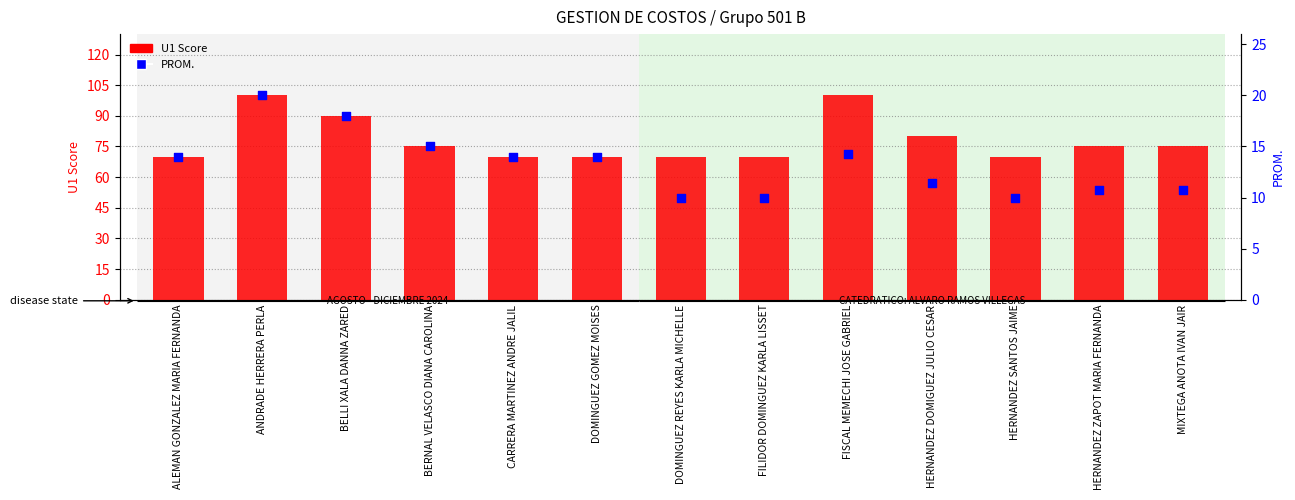

What is the total value across all series at HERNANDEZ DOMIGUEZ JULIO CESAR?

91.4